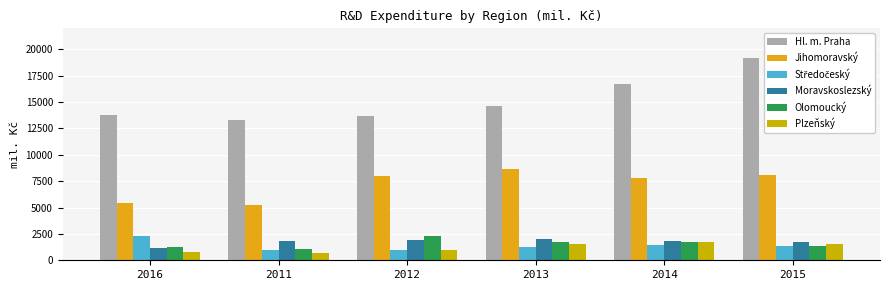

What is the sum of all Hl. m. Praha values?

91310.6